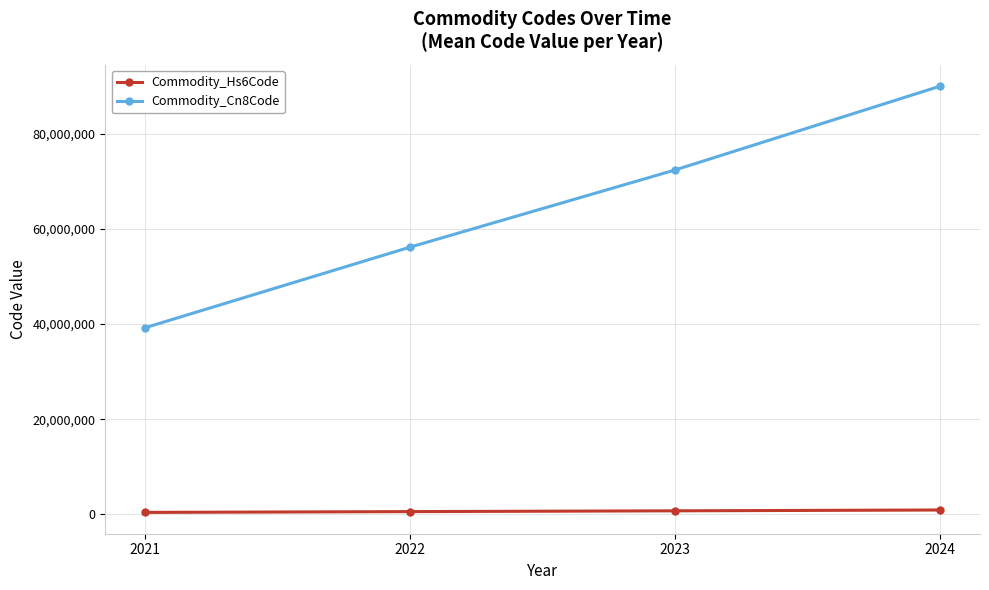

True or false: Commodity_Cn8Code and Commodity_Hs6Code cross at least once.

False